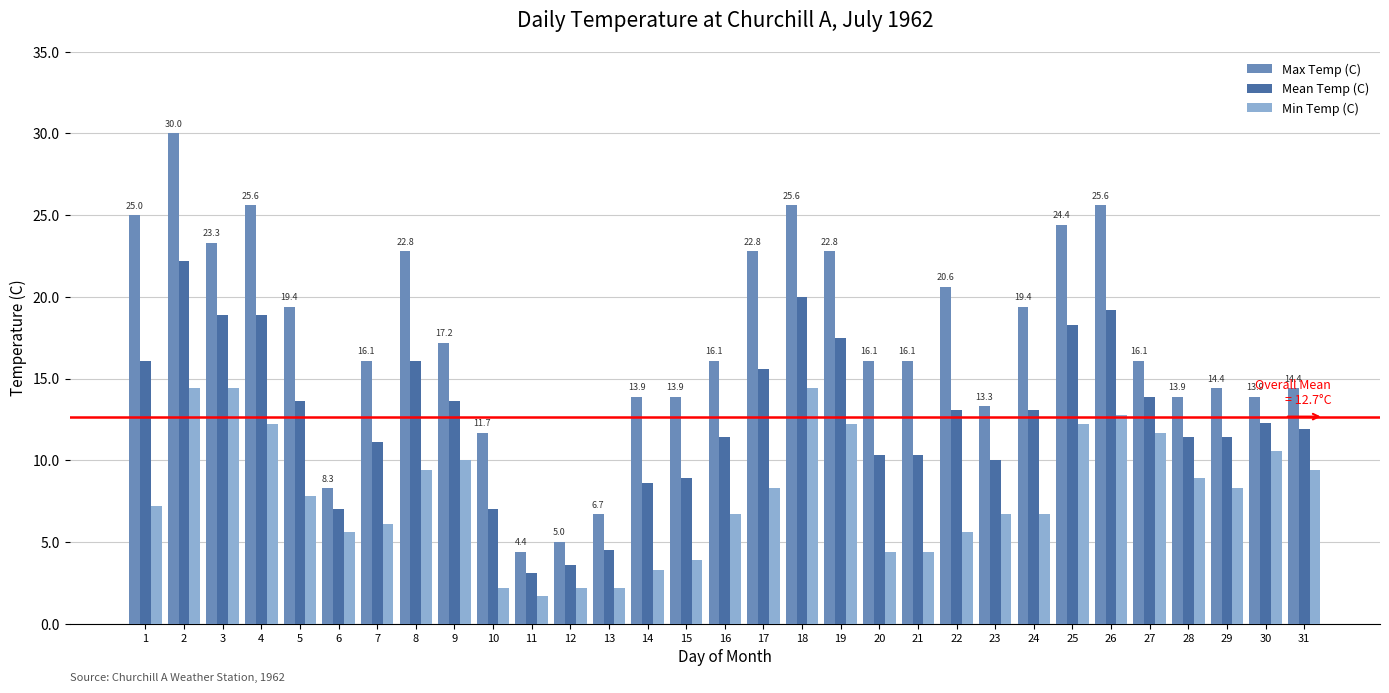

Rank the series by their maximum value, from highest to lowest.

Max Temp (C), Mean Temp (C), Min Temp (C)